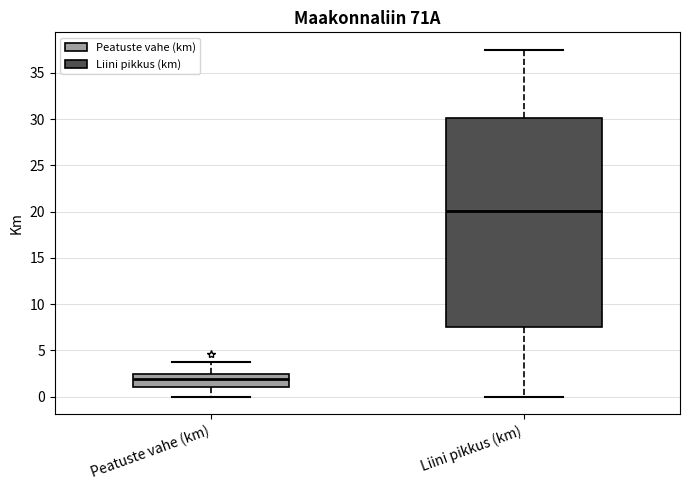

Which box has the lowest median line?

Peatuste vahe (km)